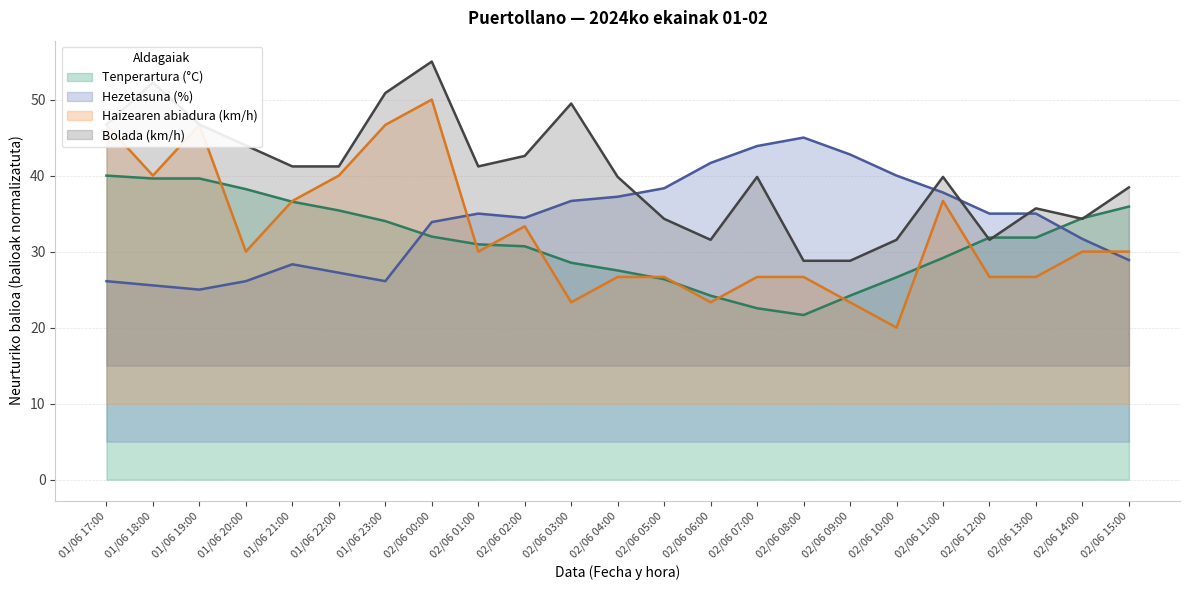

Which has a higher value, 02/06 02:00 or 02/06 05:00?

02/06 02:00